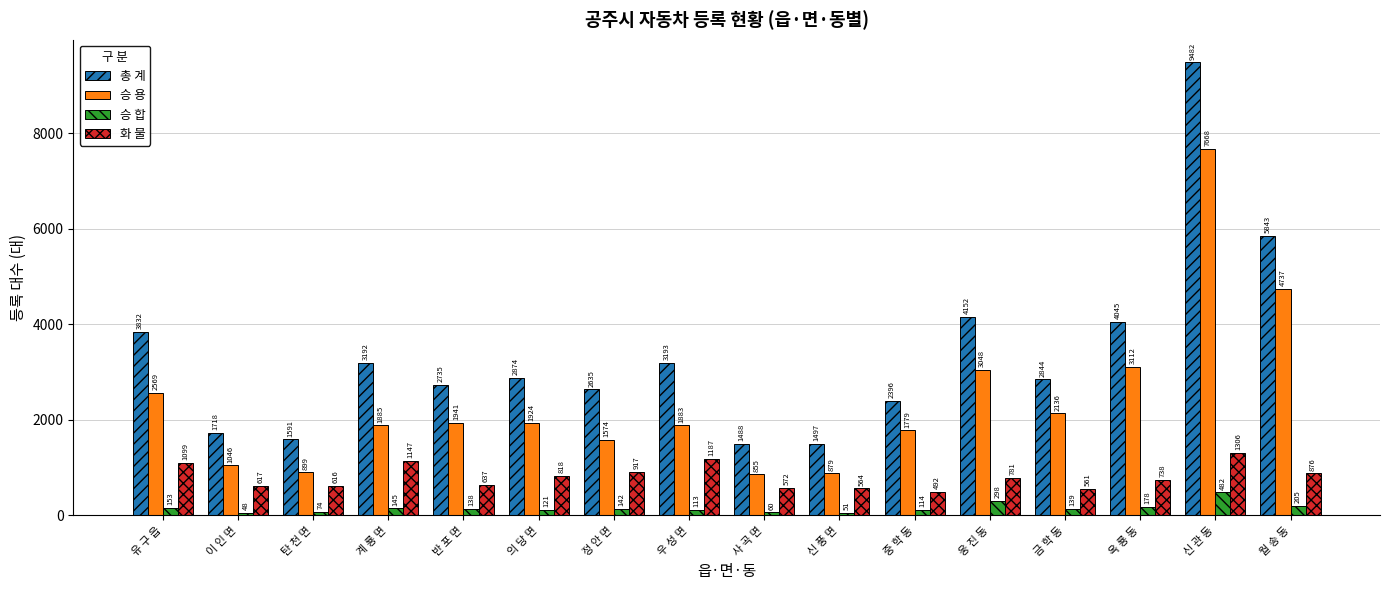

Which category has the highest value in the 승 합 series?

신 관 동